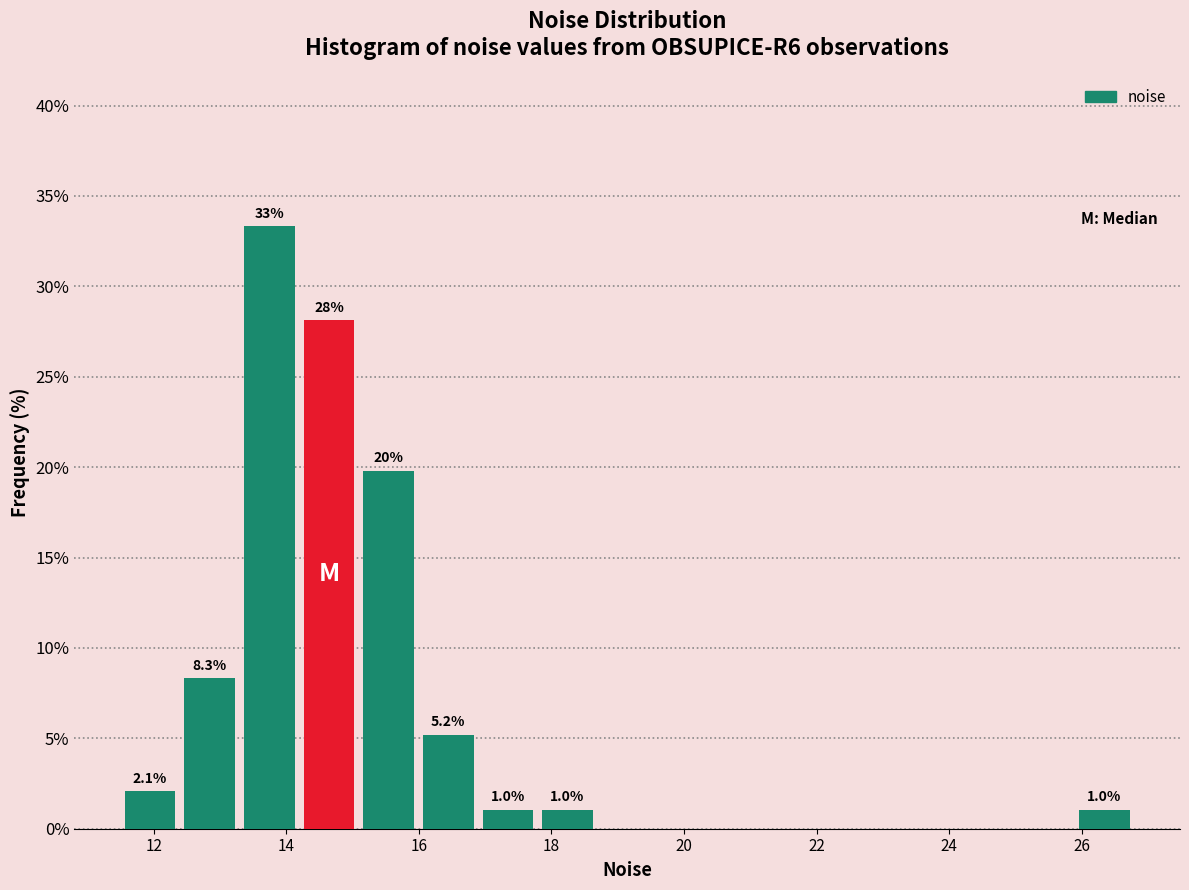

Over which range of the x-axis is the bar tallest?

13.2 to 14.2